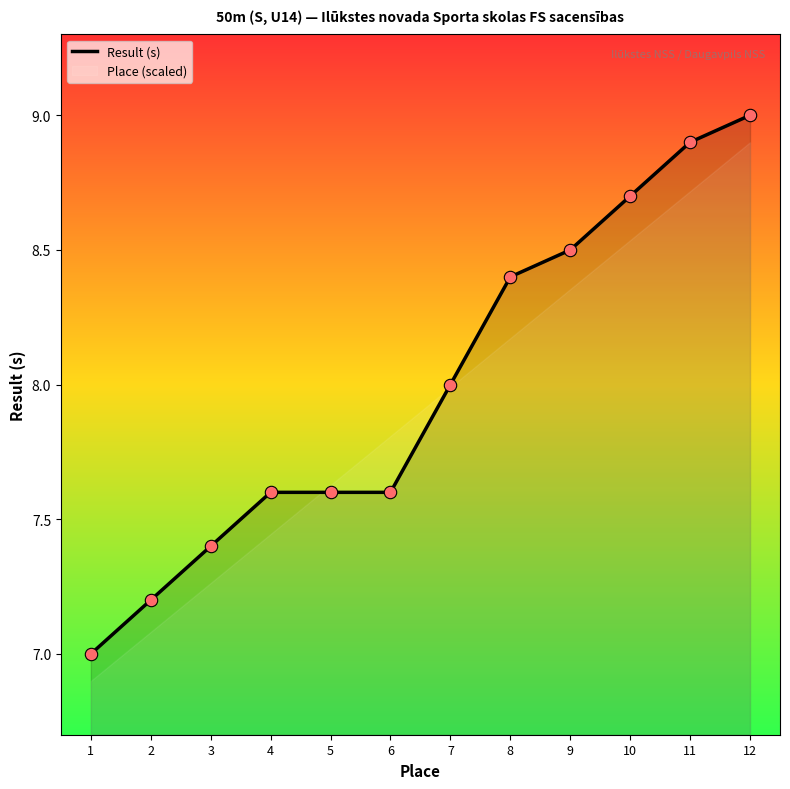

Between 11 and 8, which is larger?

11